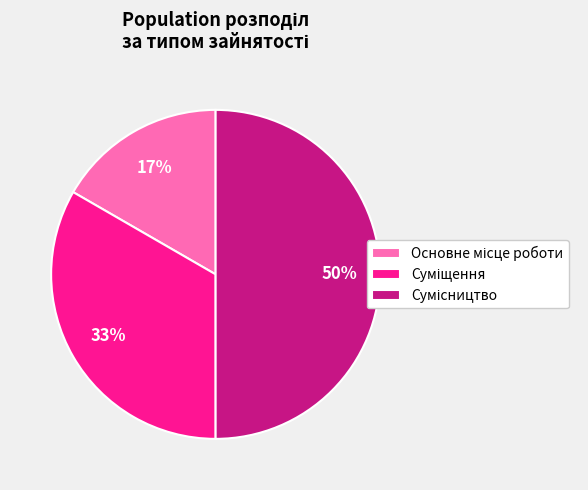

To the nearest percent, what is the average slice percentage?

33%